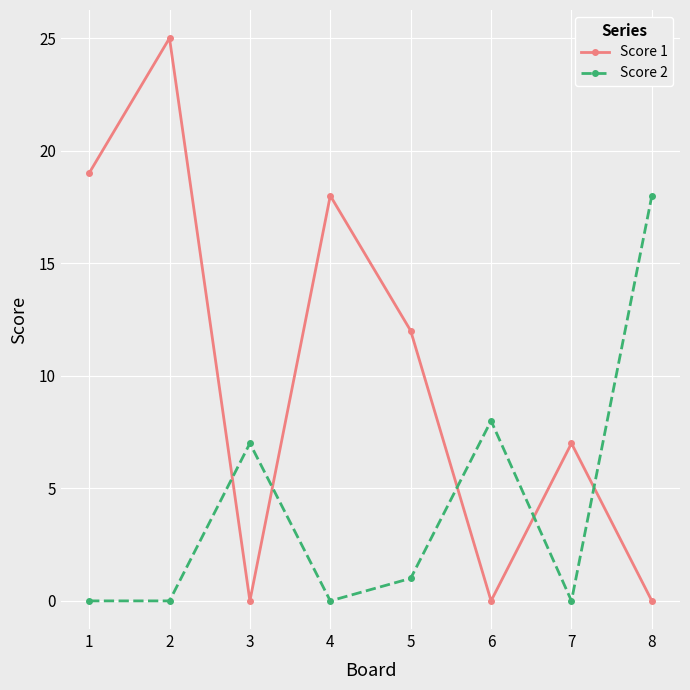

Rank the series by their average value, from lowest to highest.

Score 2, Score 1